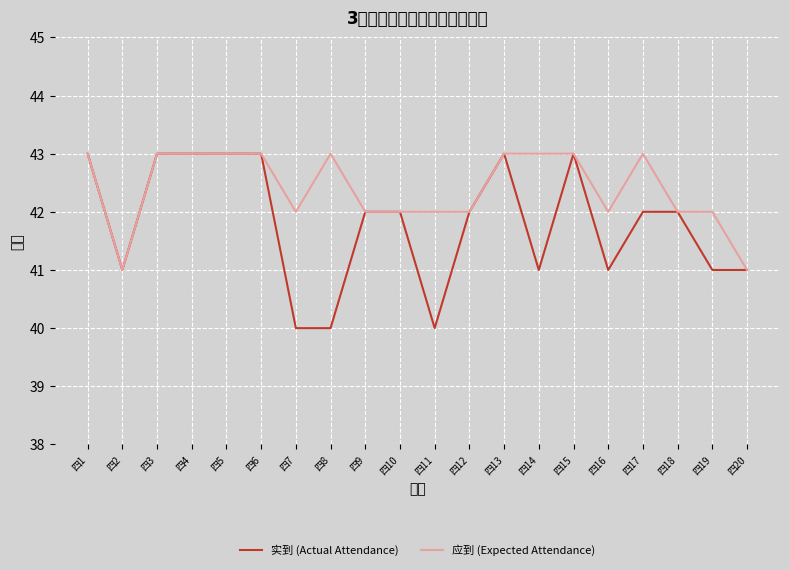

What are all the series names shown in the legend?

实到 (Actual Attendance), 应到 (Expected Attendance)